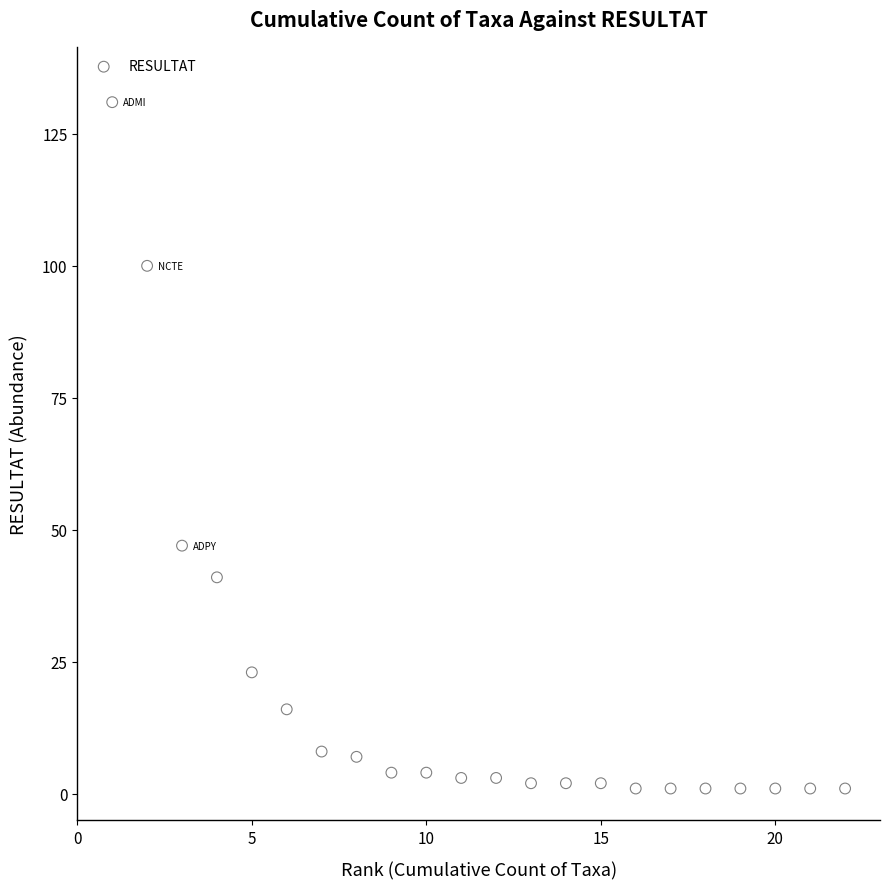

What is the range of X values (max minus min)?

21